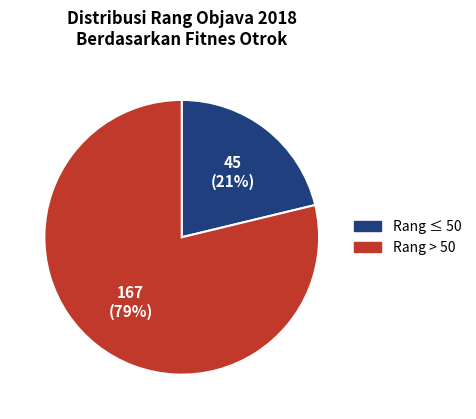

To the nearest percent, what is the average slice percentage?

50%